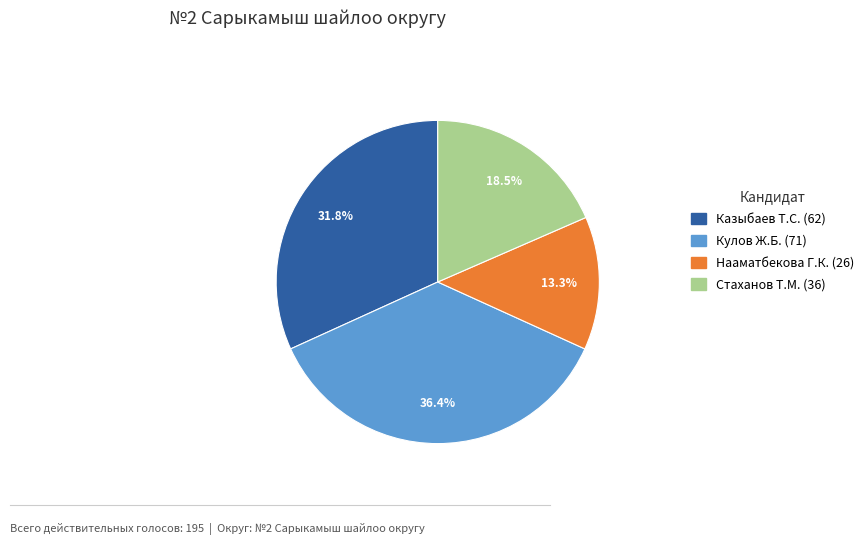

To the nearest percent, what is the difference between the largest and smallest slice percentages?

23%